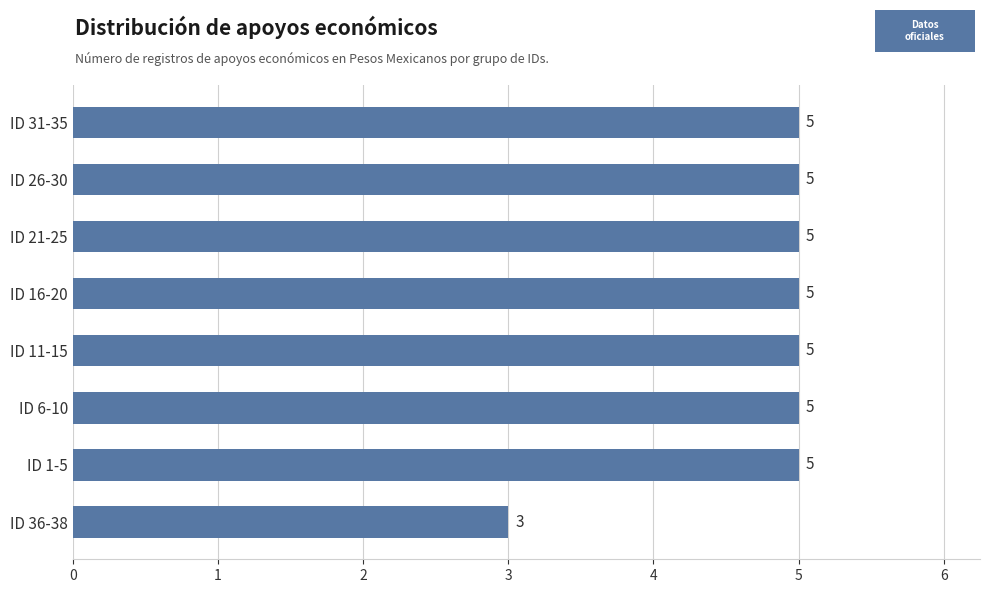

Is it true that the value at ID 26-30 is 7?

False